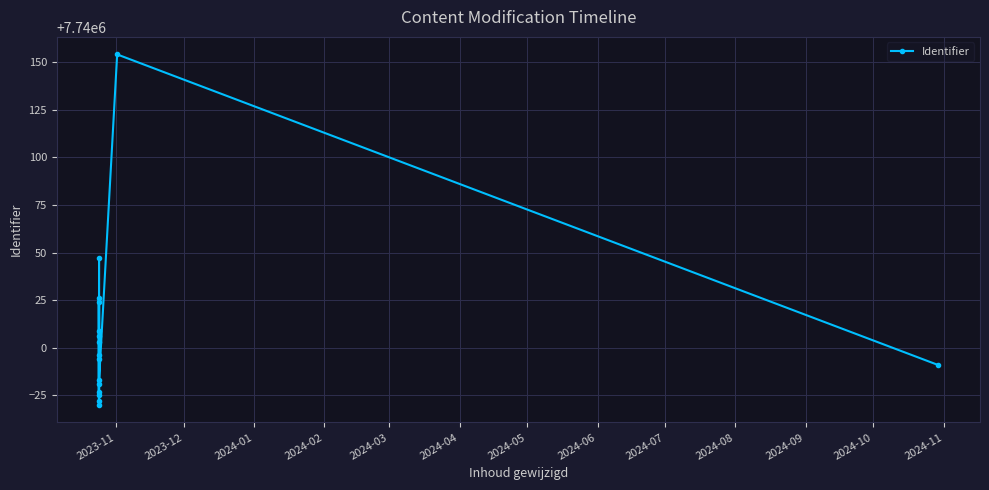

What position from the left is 2024-01?

3